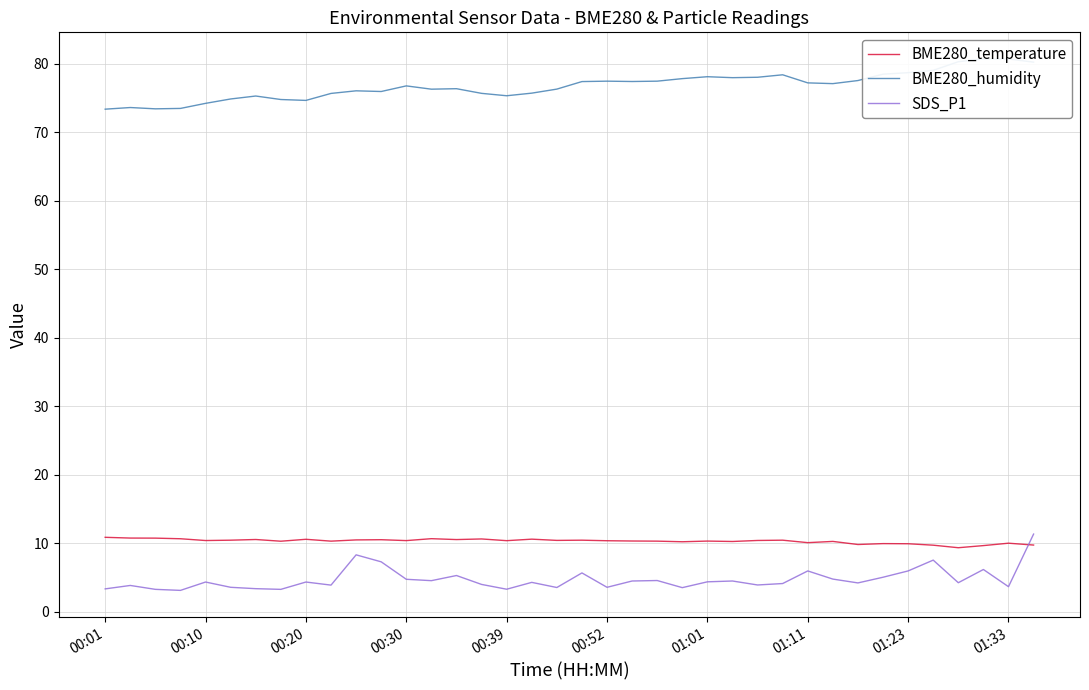

What is the spread (max minus min) of values at 33?

71.5